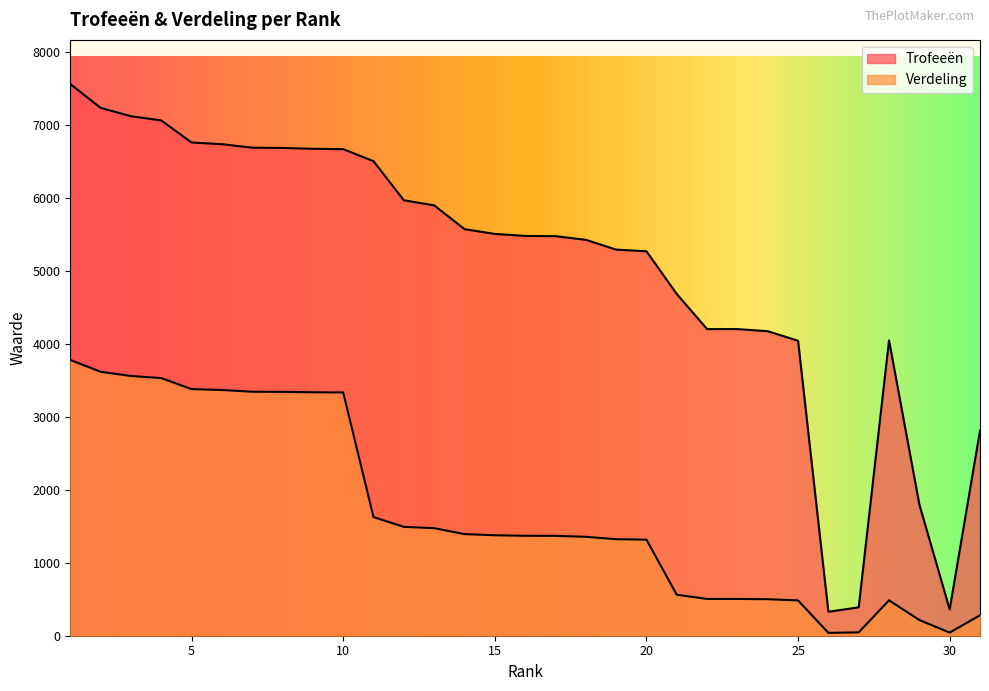

At which label does Trofeeën first exceed 5476?

1